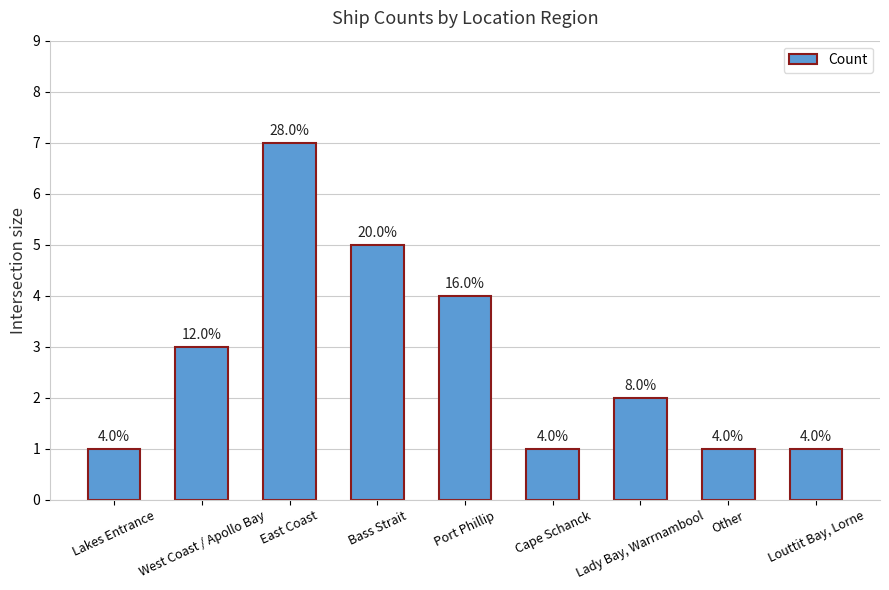

Does the chart contain any negative values?

No